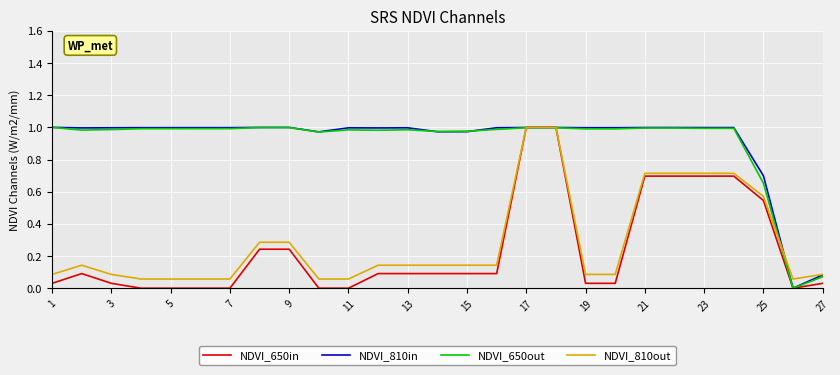

True or false: NDVI_810in has more than 0 points higher than both neighbors.

True